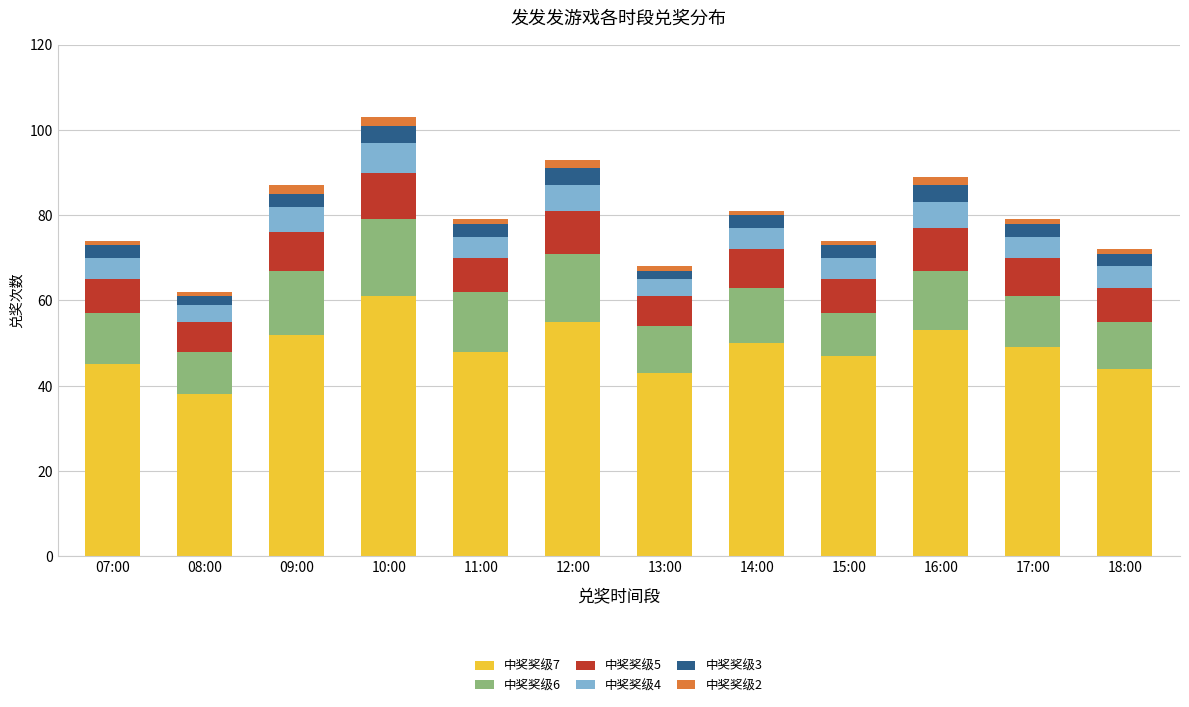

Which category has the highest value in the 中奖奖级7 series?

10:00